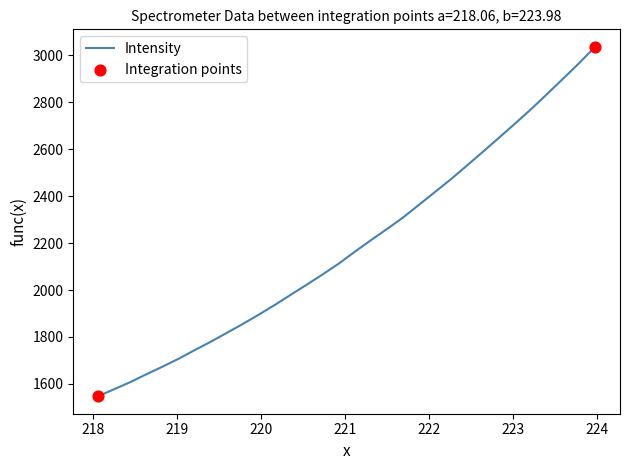

What is the smallest value displayed?

1547.8